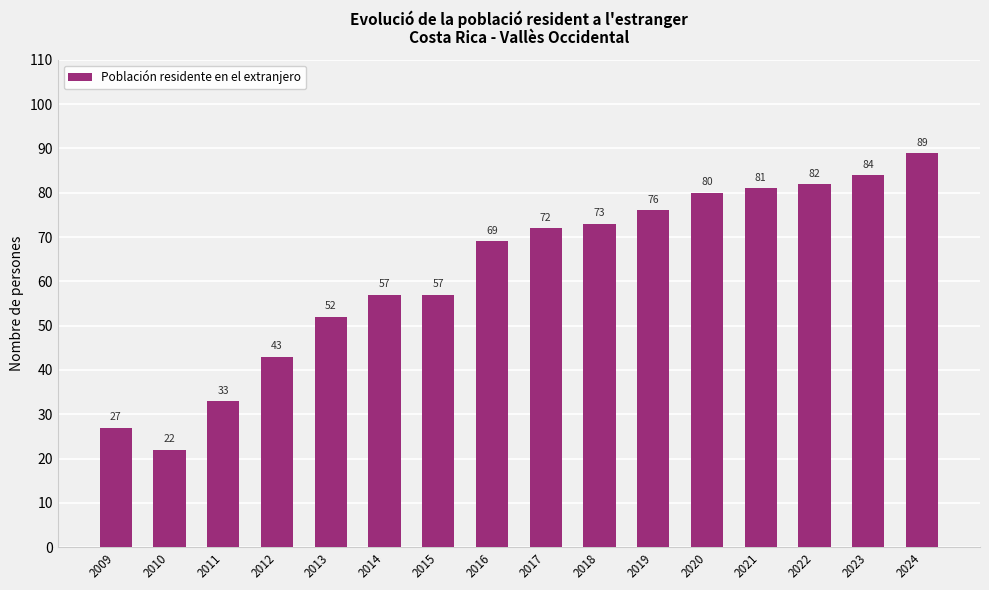

What is the approximate value at 2024, to the nearest 5?

90